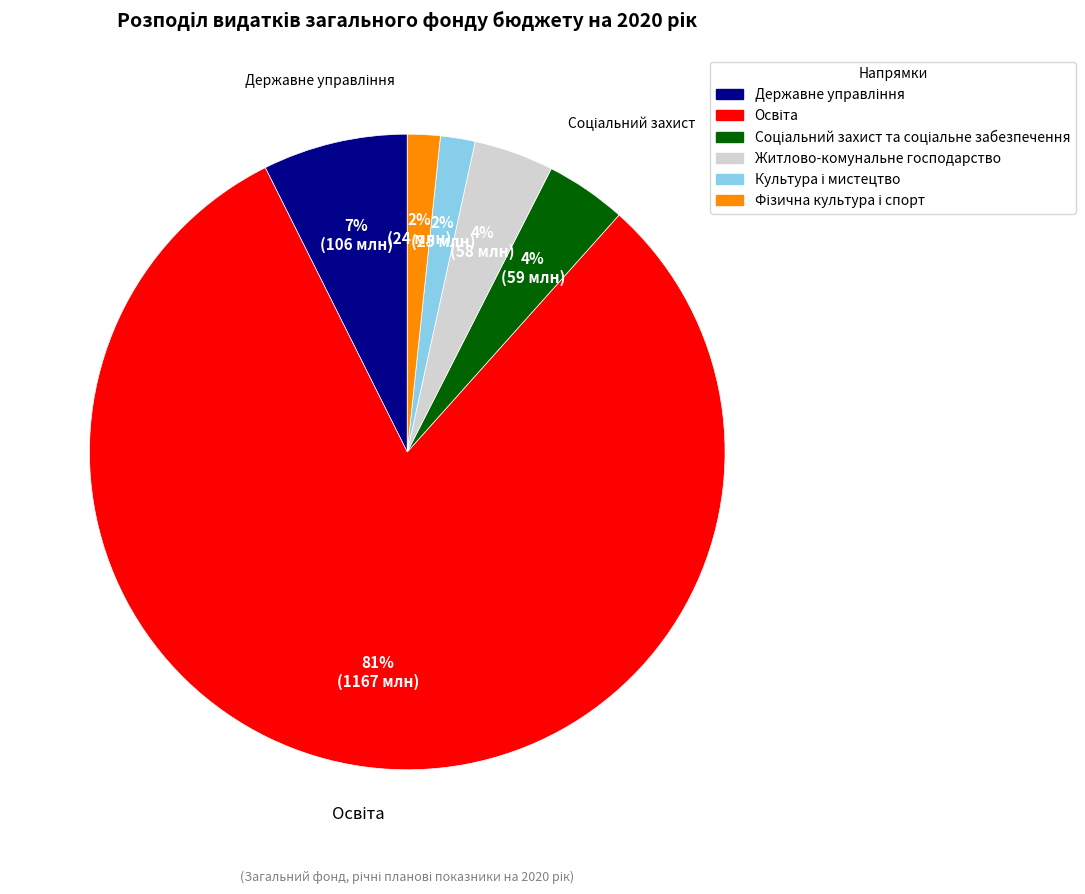

How many slices are in this pie chart?

6